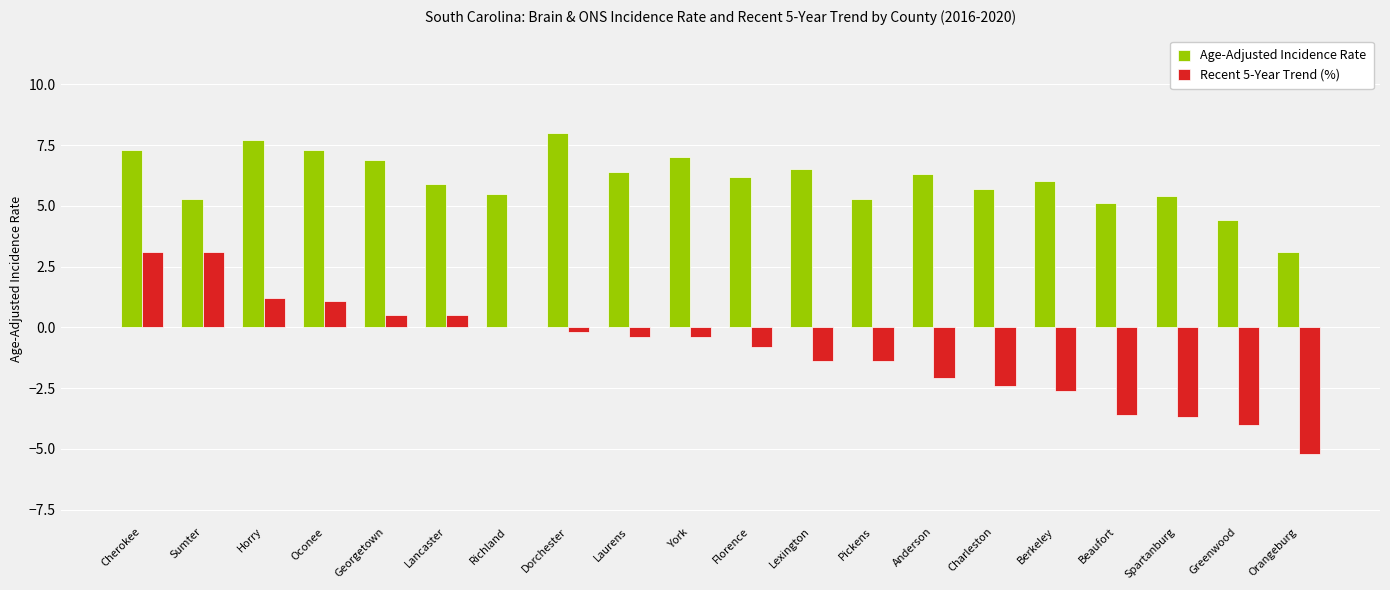

Reading left to right, list all the values displayed in this chart.

Age-Adjusted Incidence Rate: 7.3	5.3	7.7	7.3	6.9	5.9	5.5	8.0	6.4	7.0	6.2	6.5	5.3	6.3	5.7	6.0	5.1	5.4	4.4	3.1
Recent 5-Year Trend (%): 3.1	3.1	1.2	1.1	0.5	0.5	0.0	-0.2	-0.4	-0.4	-0.8	-1.4	-1.4	-2.1	-2.4	-2.6	-3.6	-3.7	-4.0	-5.2